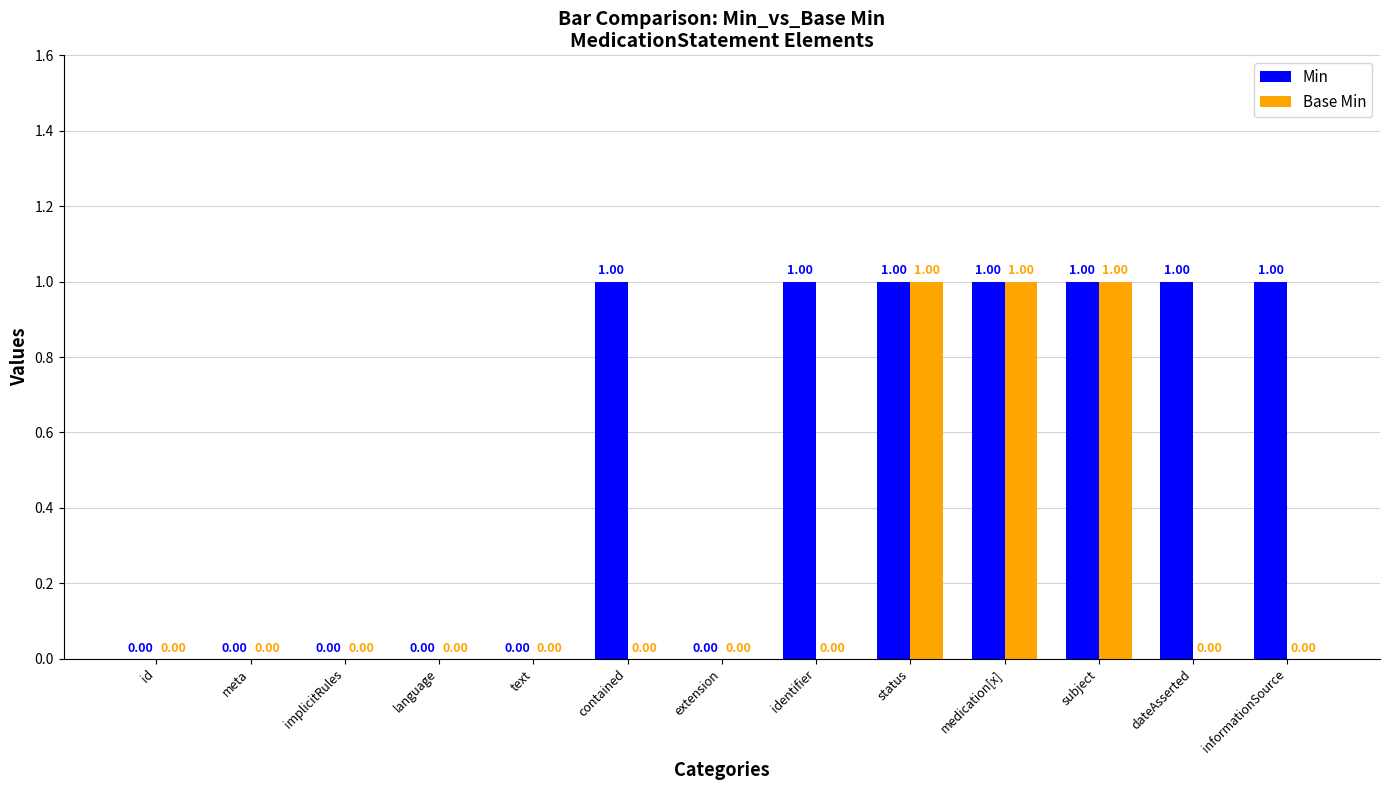

How many groups of bars are there?

13